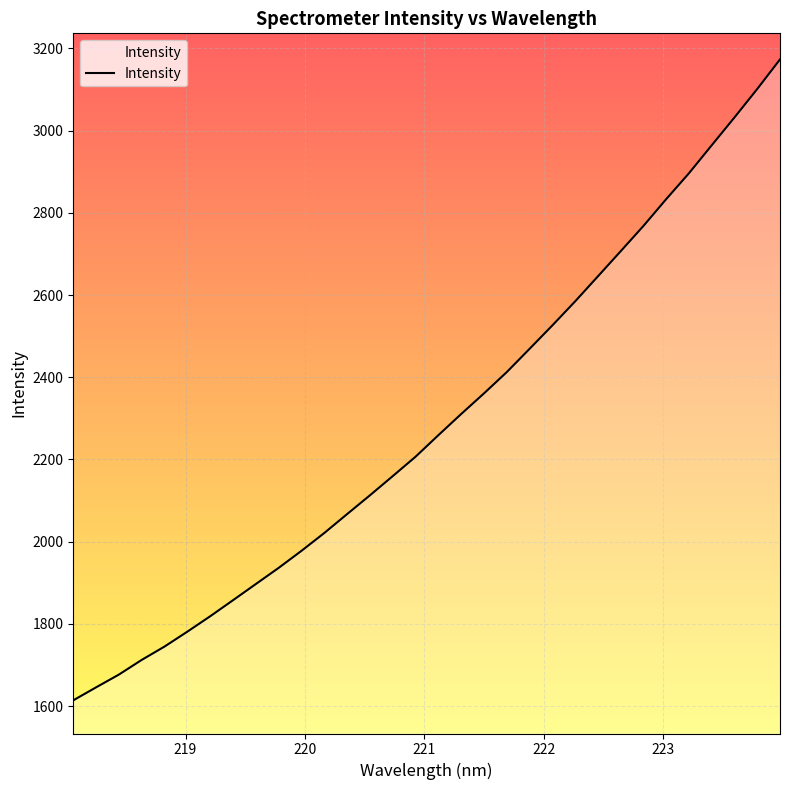

What is the maximum value shown in the chart?

3173.3